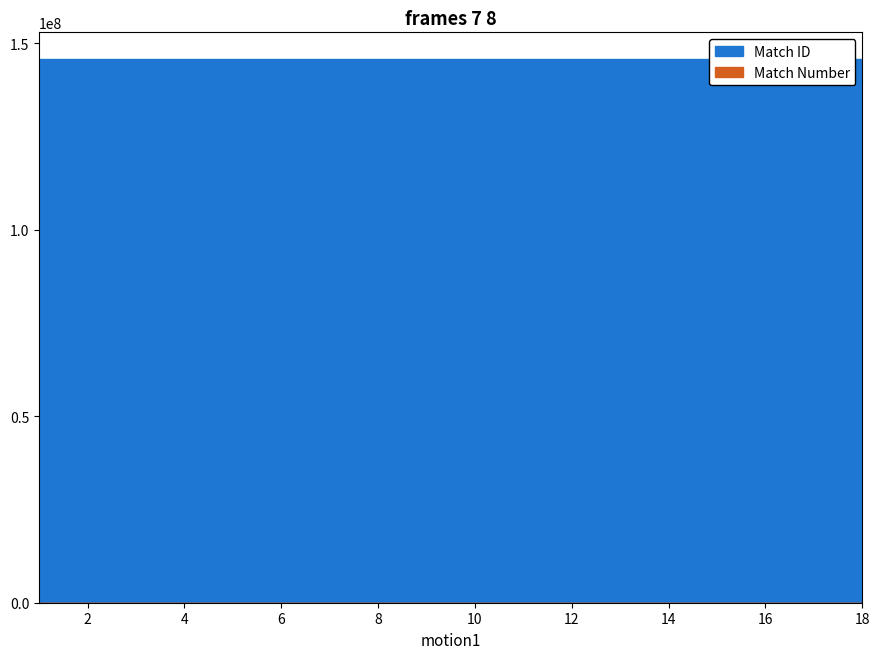

True or false: Match Number has more than 2 interior local peaks.

False